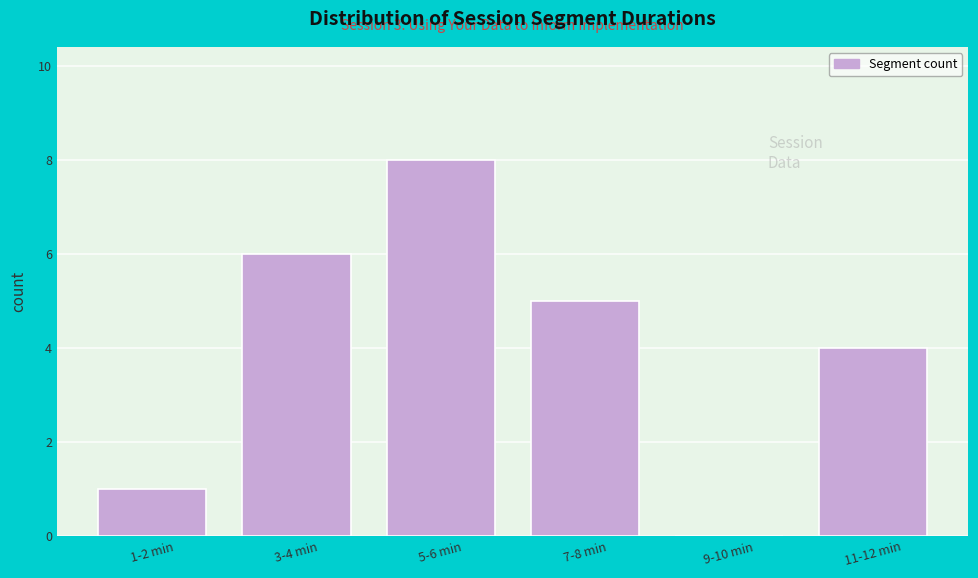

Reading left to right, transcribe all the data shown in this chart.

1-2 min=1	3-4 min=6	5-6 min=8	7-8 min=5	9-10 min=0	11-12 min=4